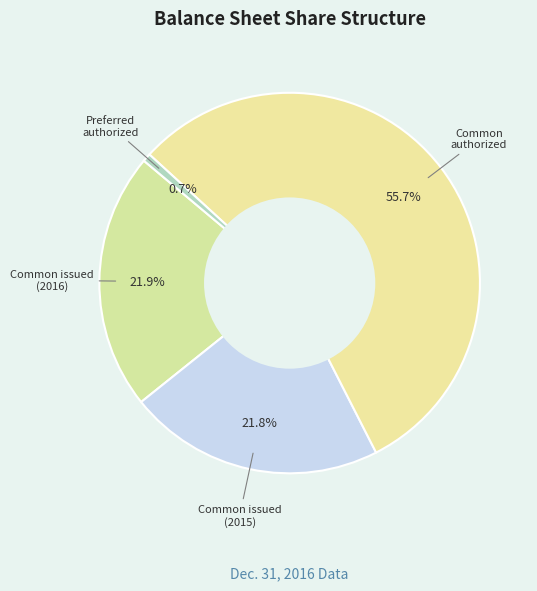

Rank the categories by value from lowest to highest.

Preferred stock, shares authorized, Common stock, shares issued (2015), Common stock, shares issued (2016), Common stock, shares authorized